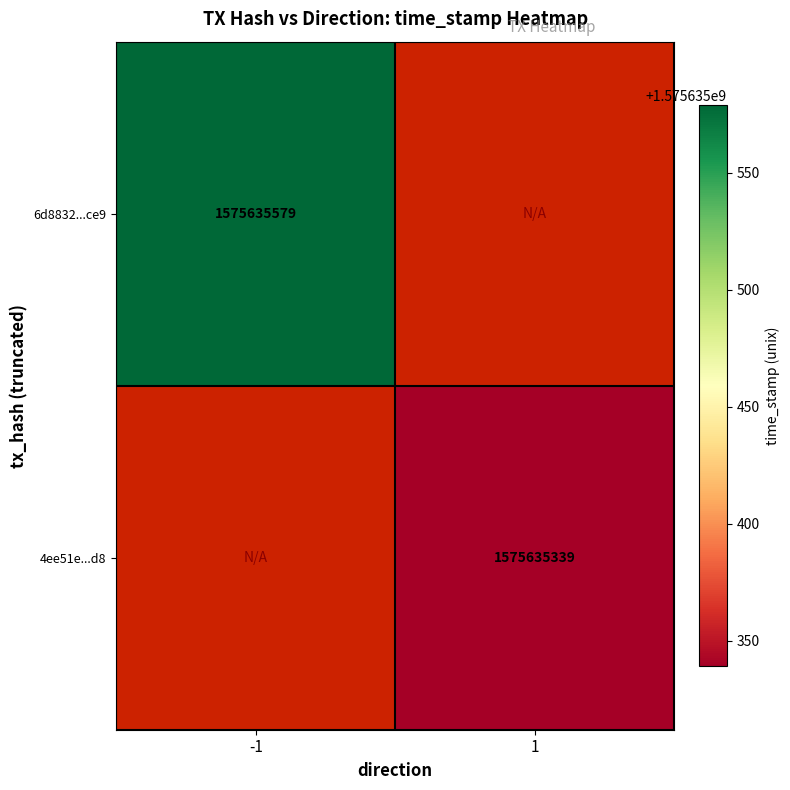

What is the average value of the 4ee51ecbddde080efec602e327a03f9e54ef8d8 series?

787817670